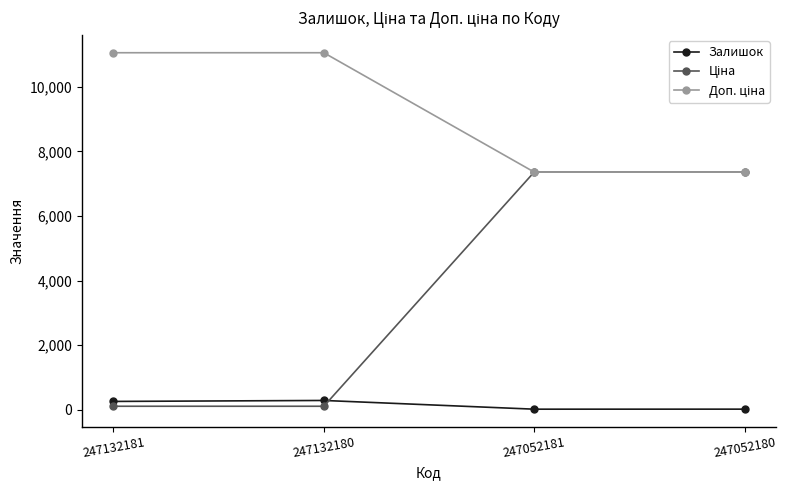

Count the number of data series in this chart.

3